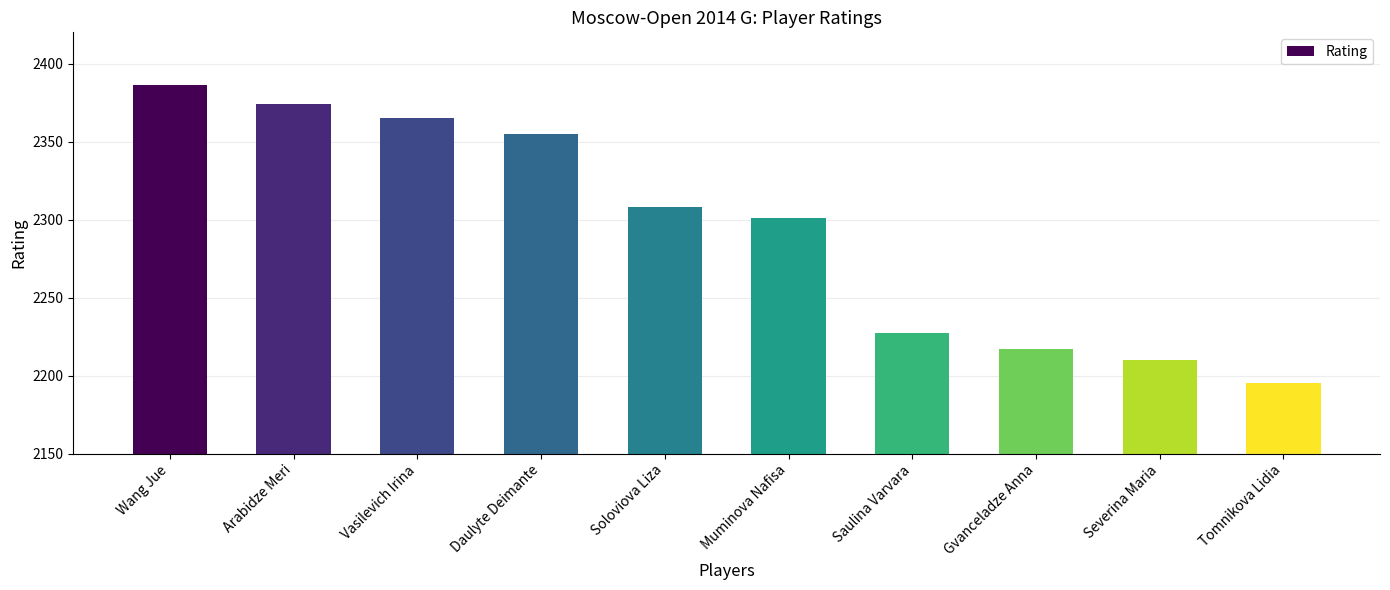

What is the label of the 9th bar from the right?

Arabidze Meri